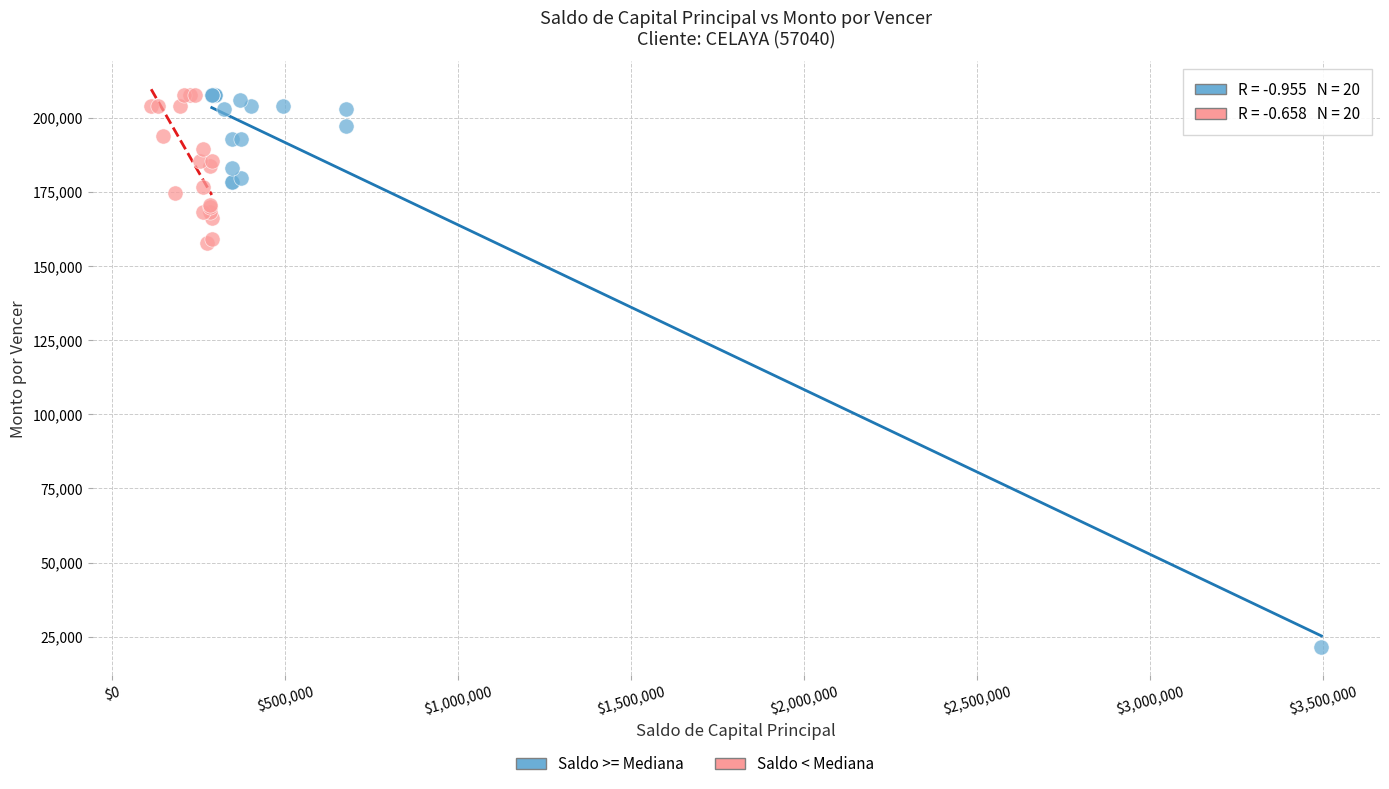

Which series has the widest spread of Y values?

Saldo >= Mediana